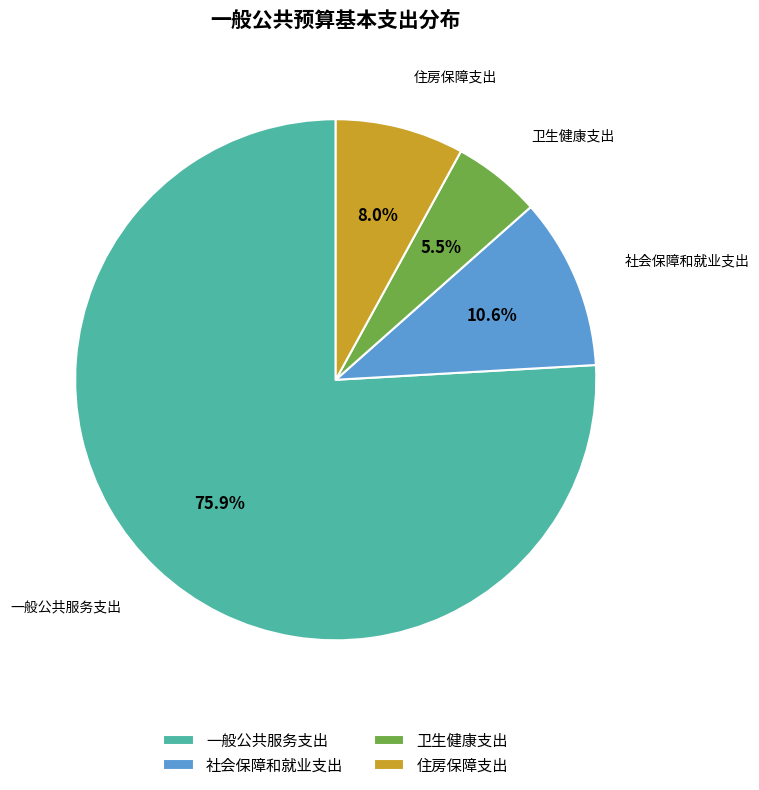

To the nearest percent, what percentage of the pie is 住房保障支出?

8%